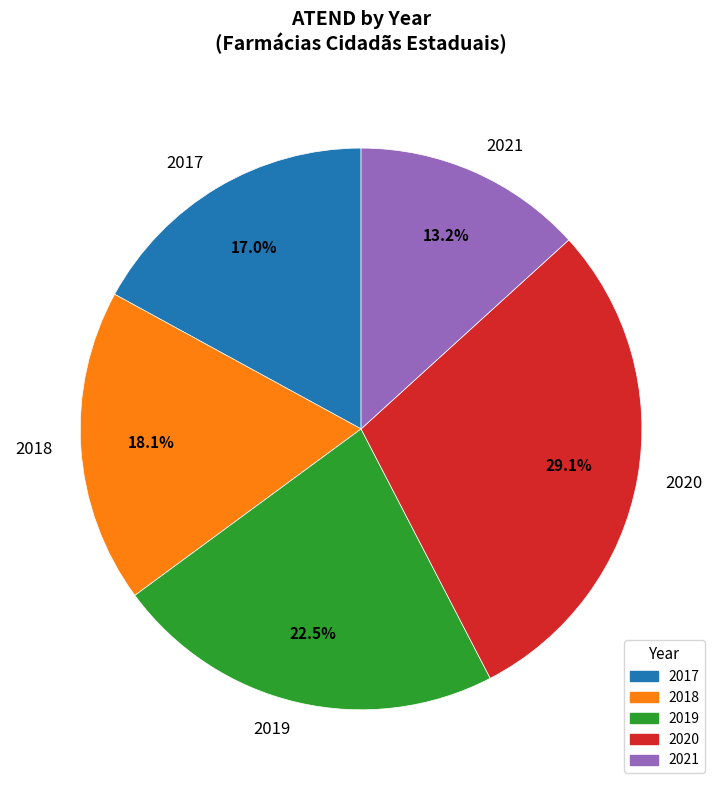

Does 2017 represent more than half of the total?

No